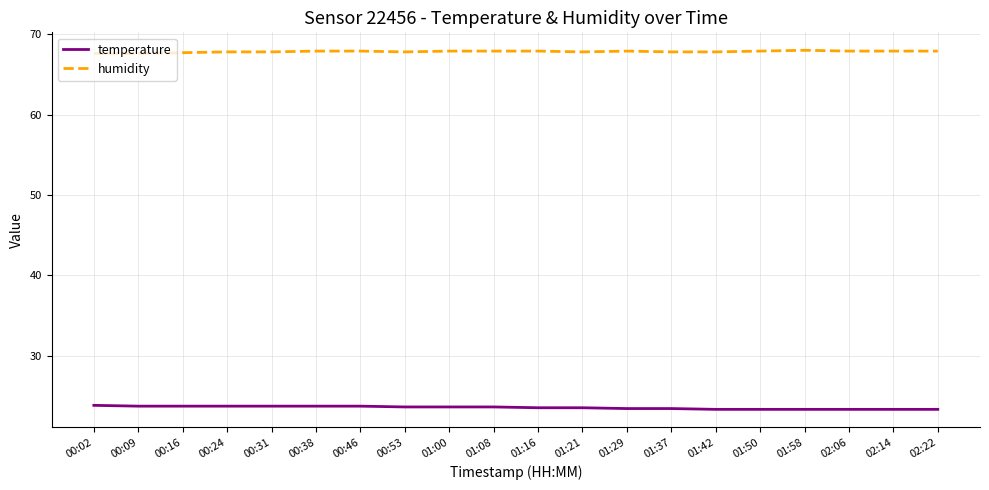

What is the spread (max minus min) of values at 00:46?

44.2